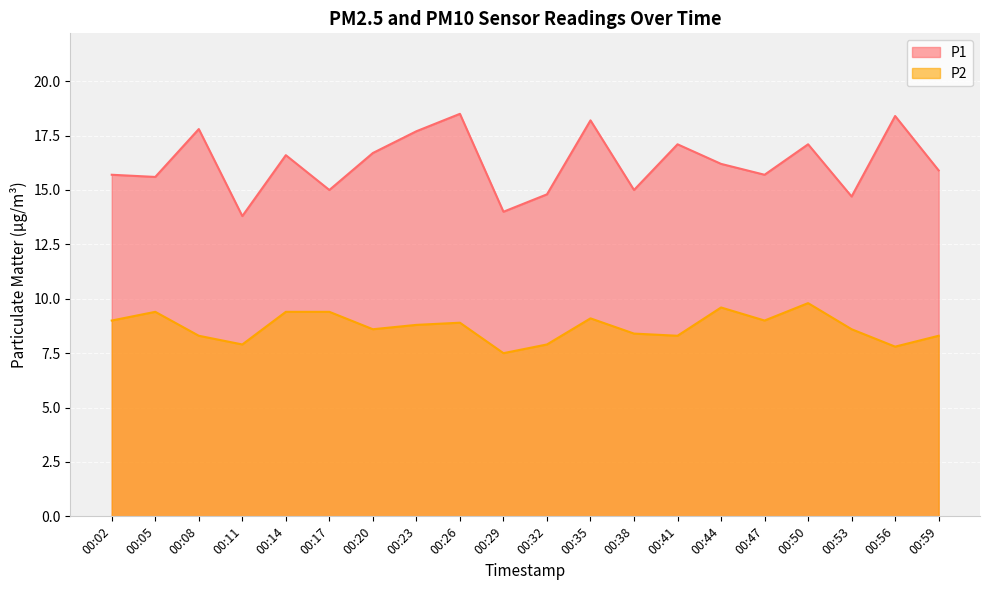

What is the sum of all P2 values?

174.0